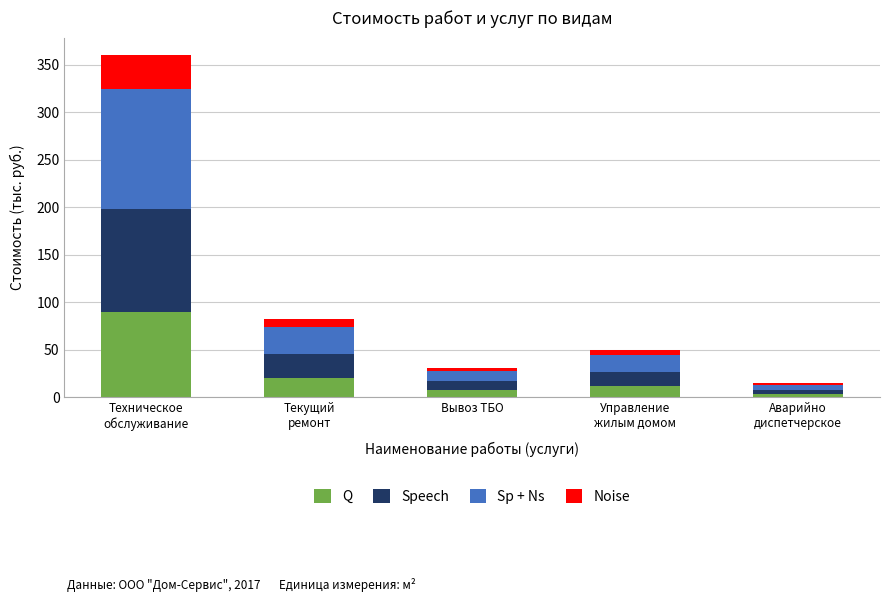

What is the highest value of the Q series?

90.1